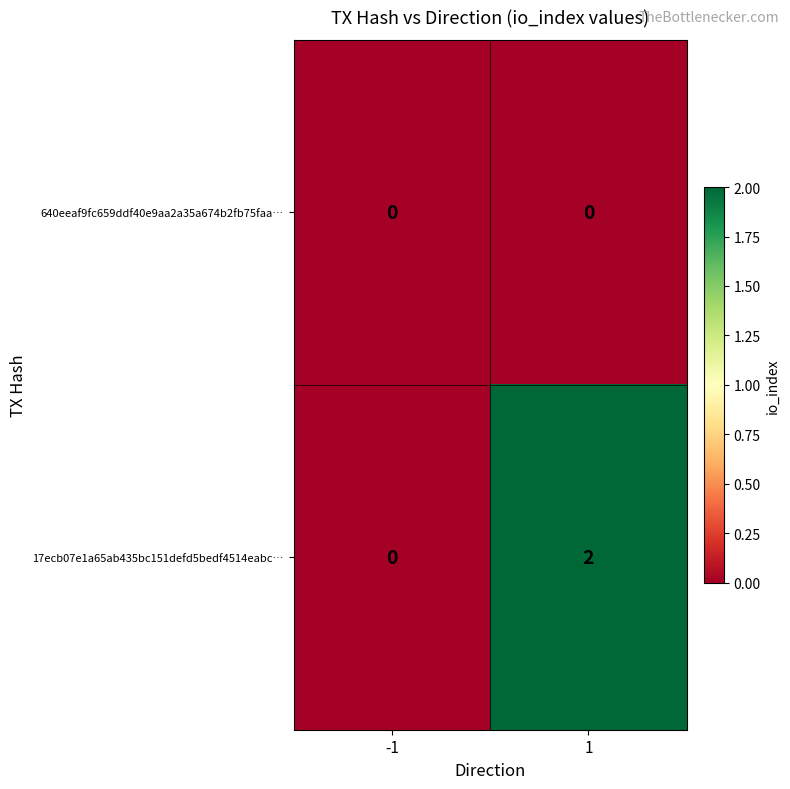

The 17ecb07e1a65ab435bc151defd5bedf4514eabc… series shows 3 at 1. True or false?

False